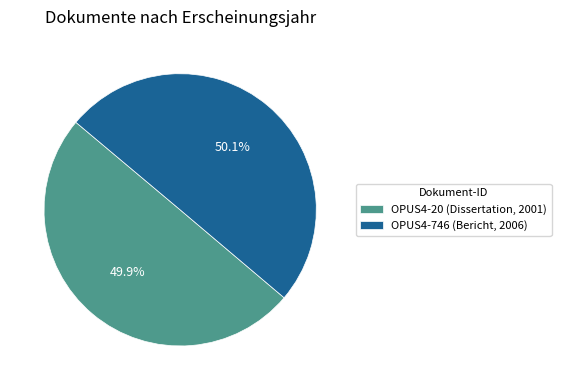

Is there any slice that represents more than half of the pie?

Yes